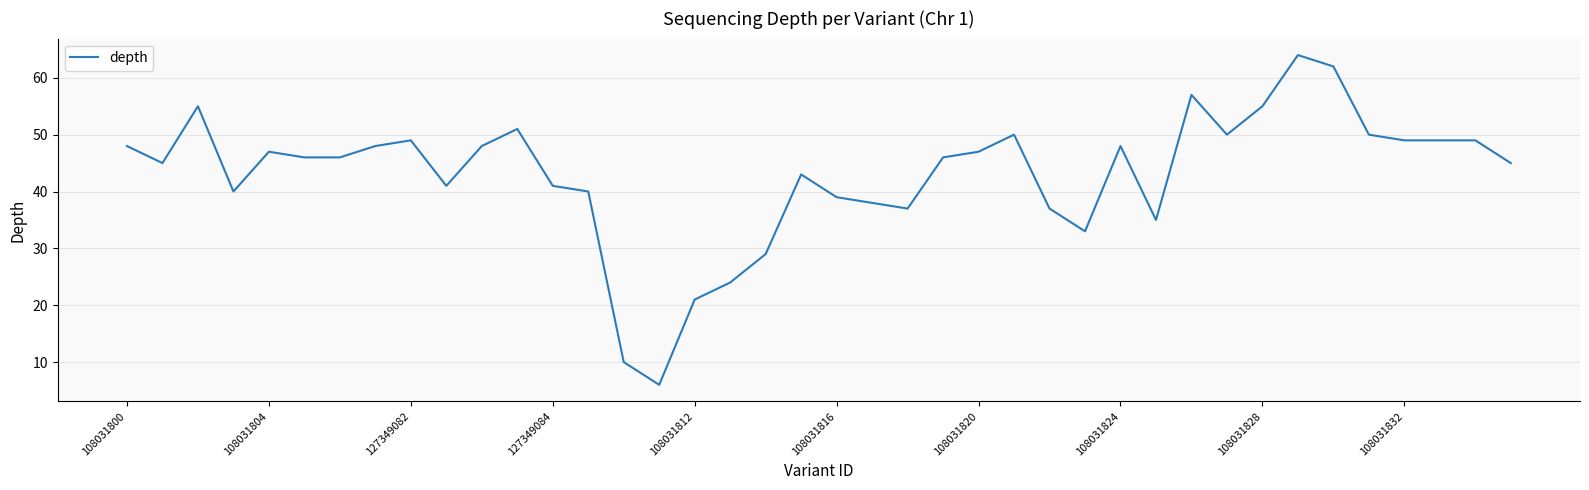

What is the smallest value displayed?

6